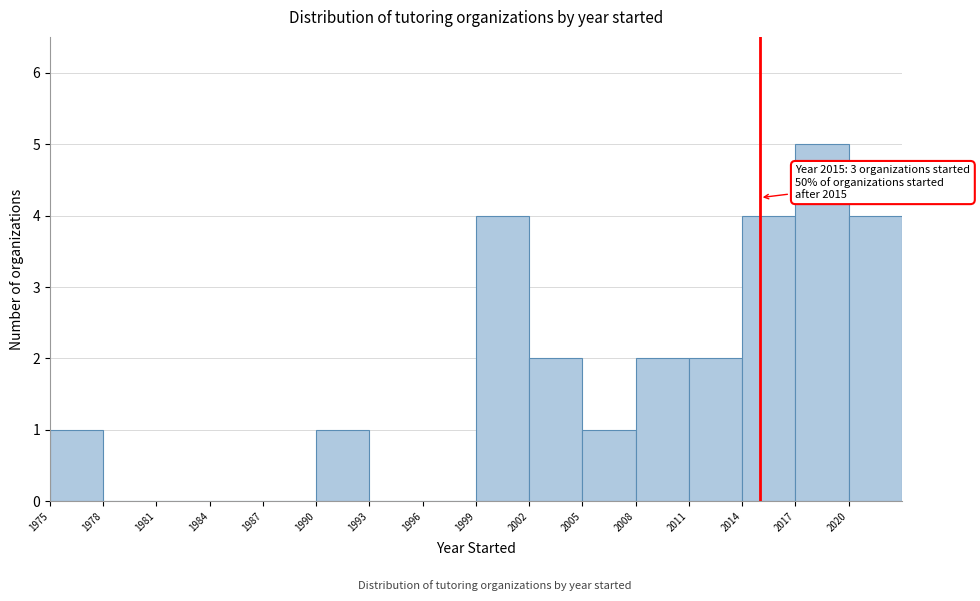

Which range on the x-axis has the tallest bar?

2017 to 2020